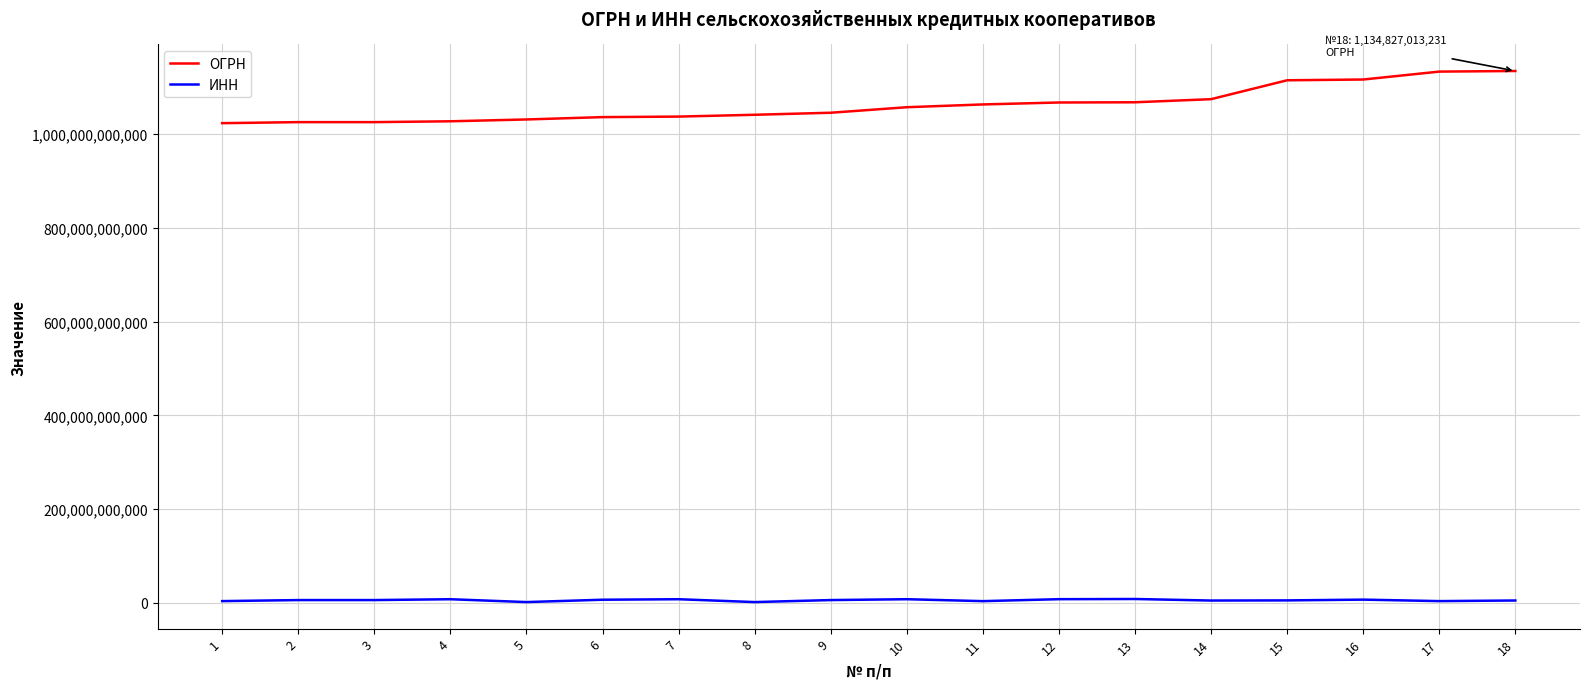

The value of ОГРН at 9 is 1525617212245. True or false?

False